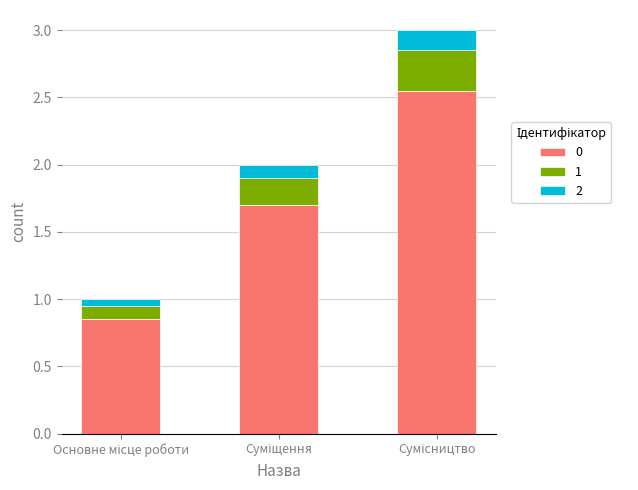

At how many categories does at least one series exceed 0?

3